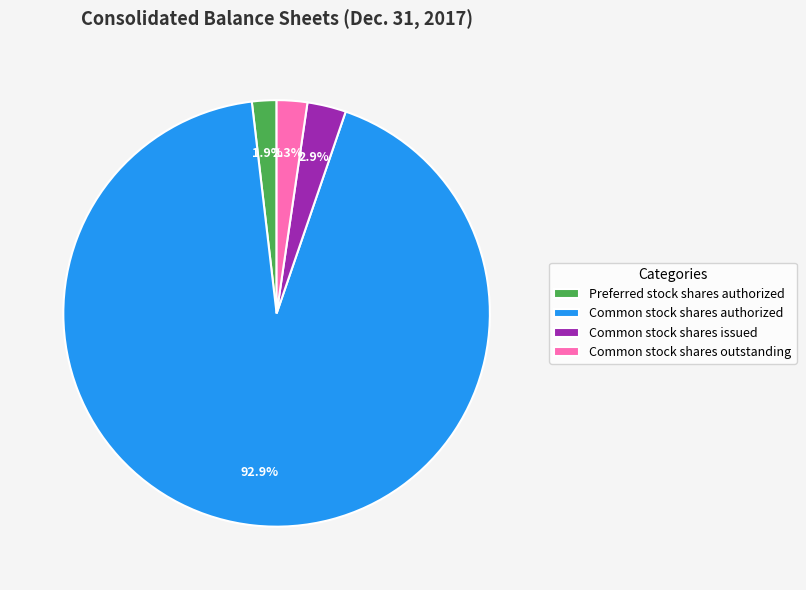

True or false: Common stock shares issued accounts for 12% of the total.

False